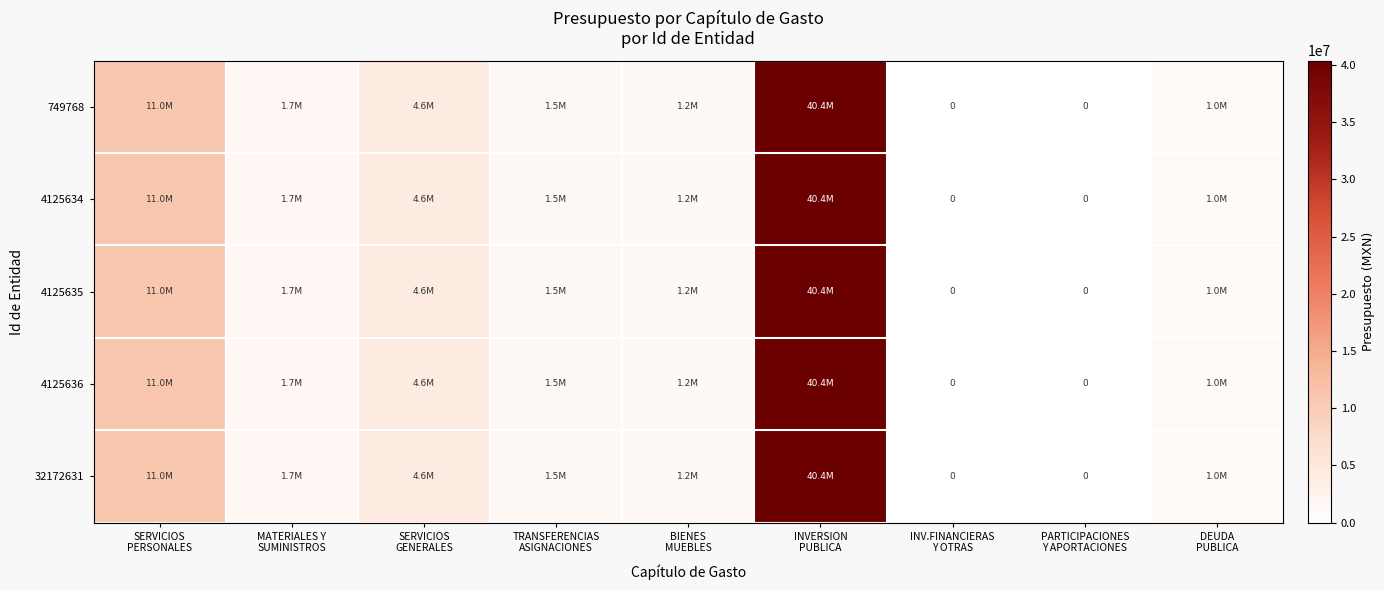

Rank the series by their maximum value, from highest to lowest.

749768, 4125634, 4125635, 4125636, 32172631